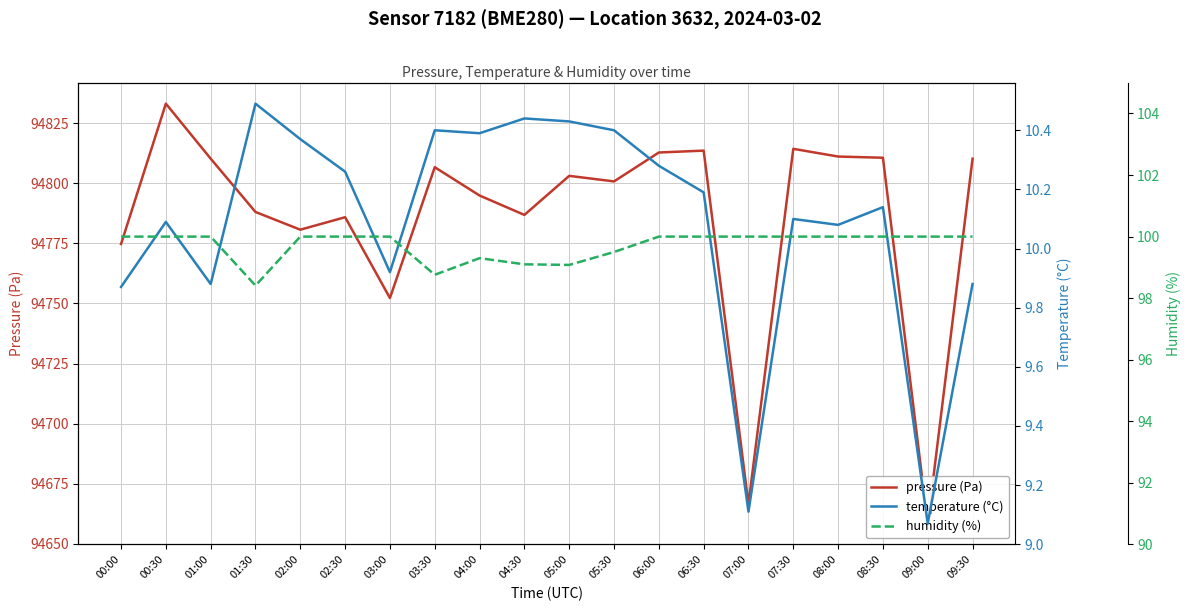

What is the value of the pressure (Pa) point at the 13th from the left?

94812.8